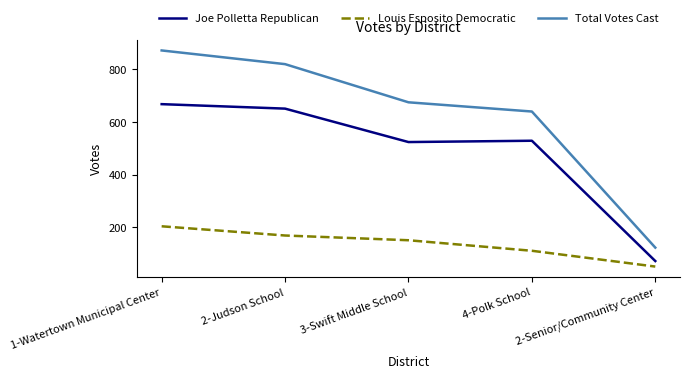

Which category has the highest value across all series?

1-Watertown Municipal Center